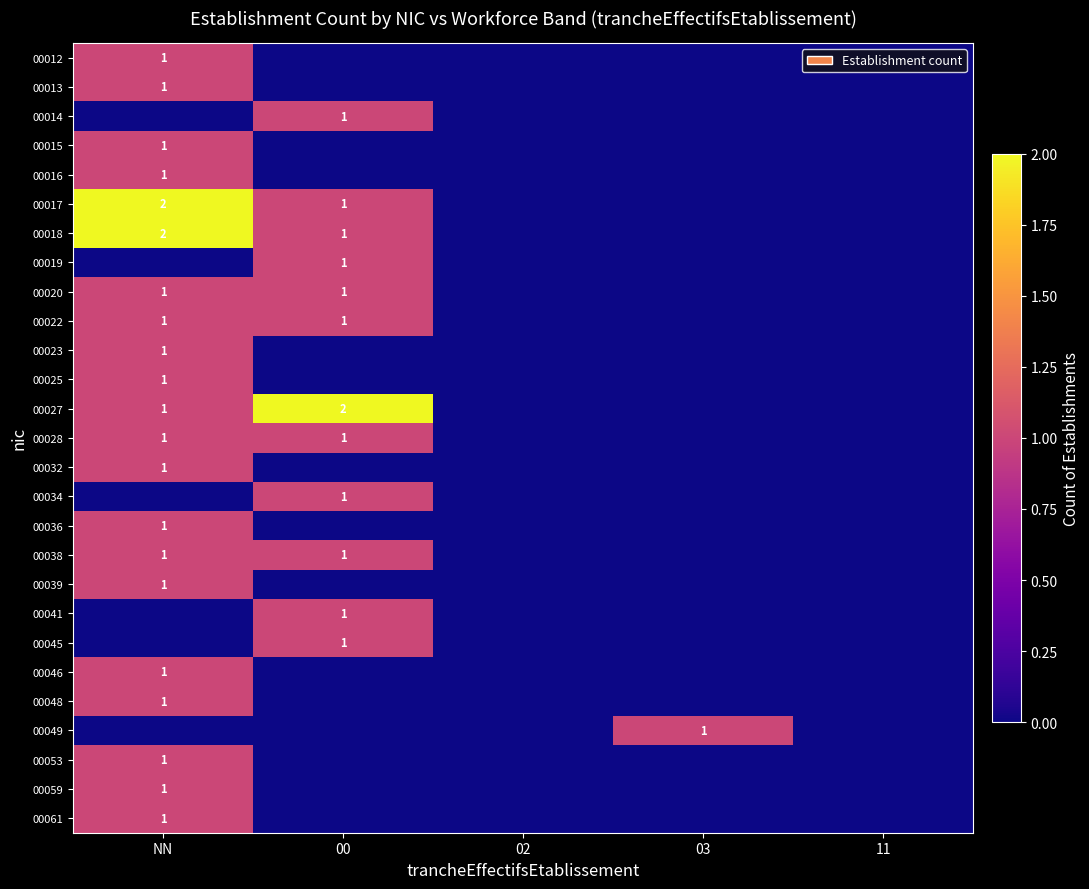

The value of 00018 at NN is 1. True or false?

False